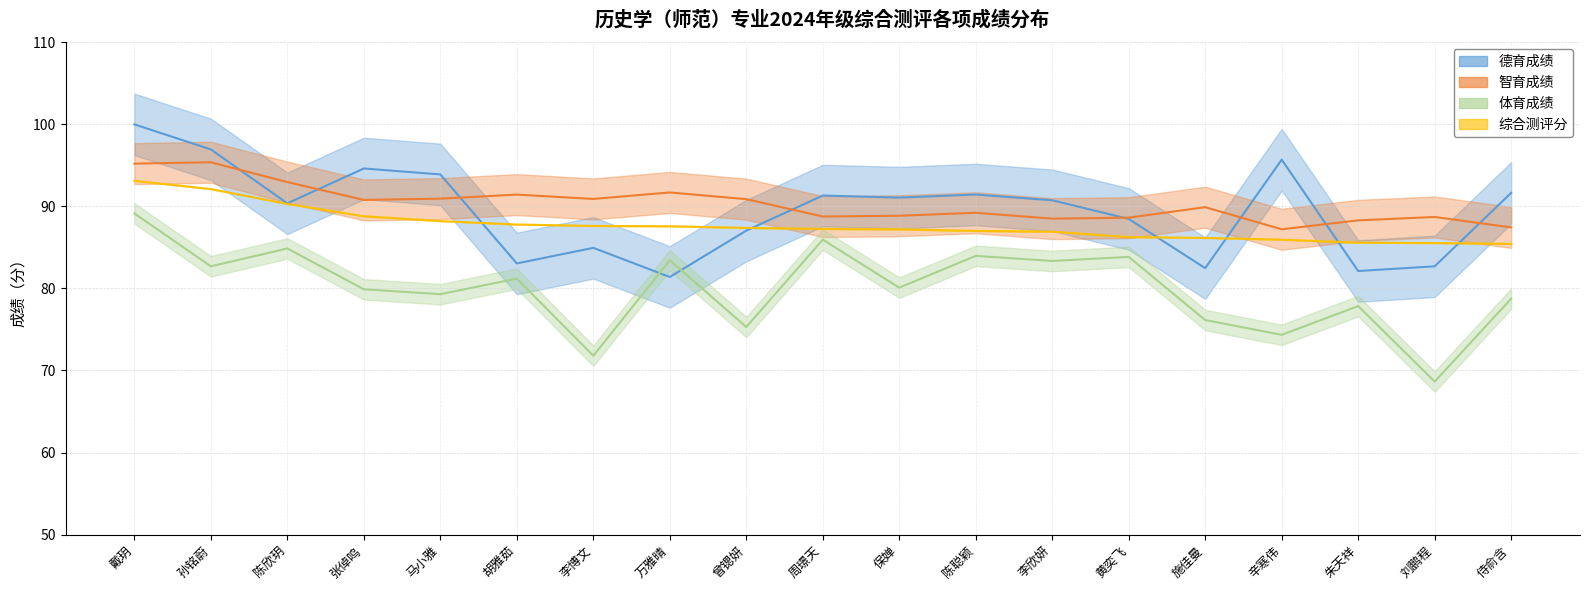

What is the sum of the 德育成绩 values at 陈聪颖 and 侍俞含?

183.1